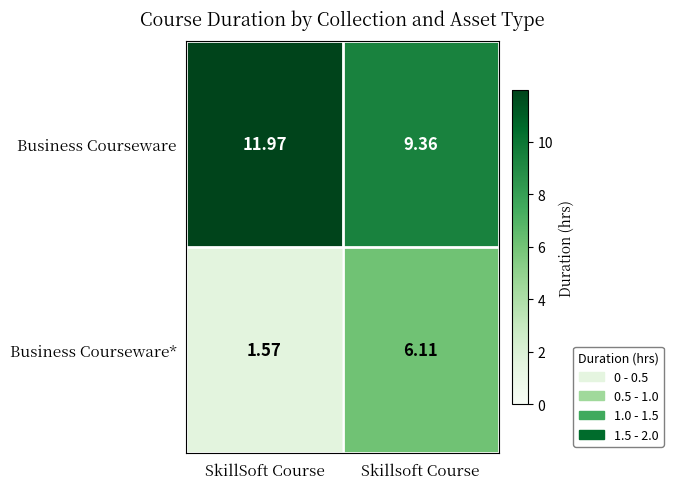

Where is Business Courseware nearest to the value 10?

Skillsoft Course